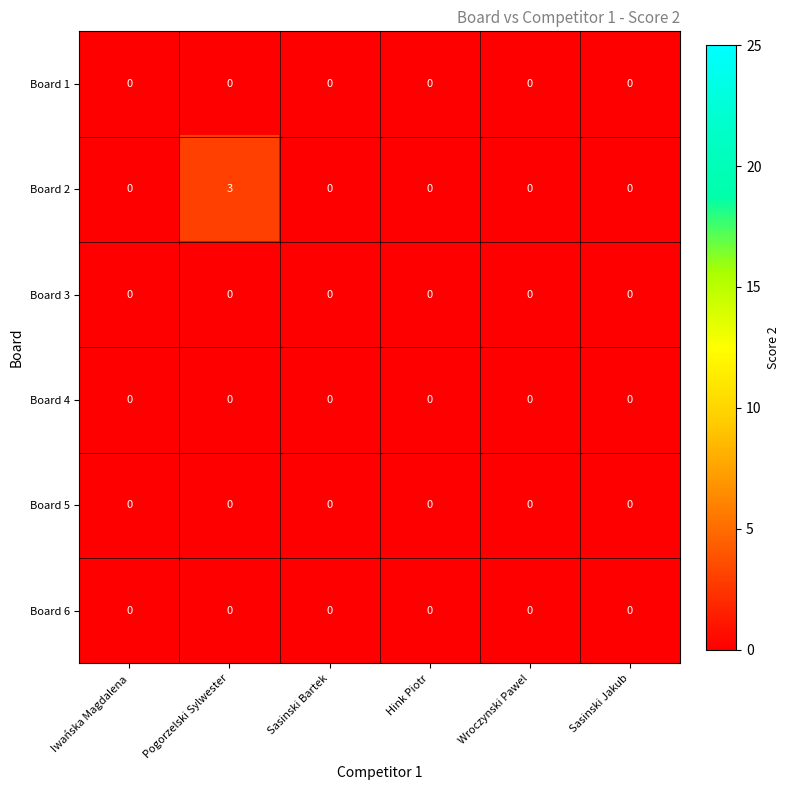

What is the maximum value shown in the chart?

3